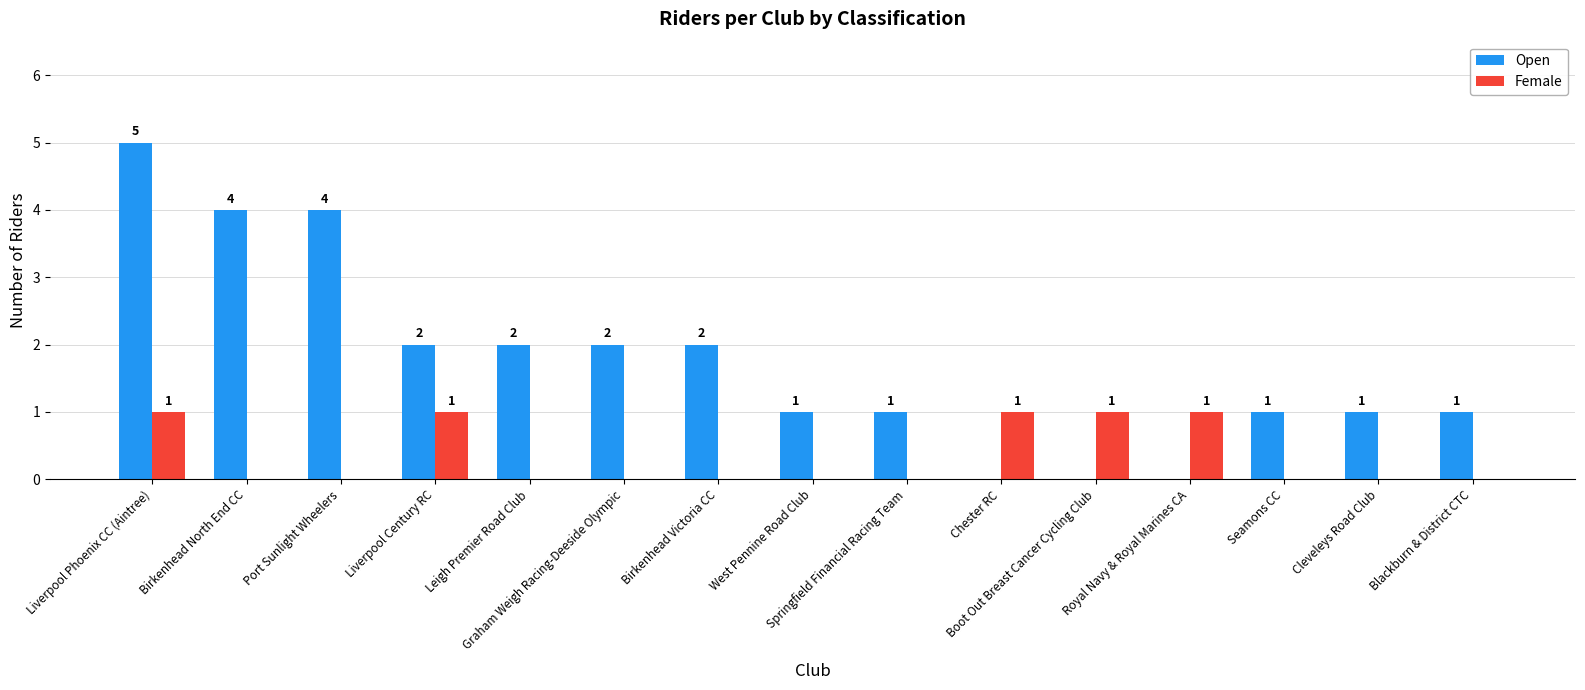

How many distinct data groups are displayed?

2